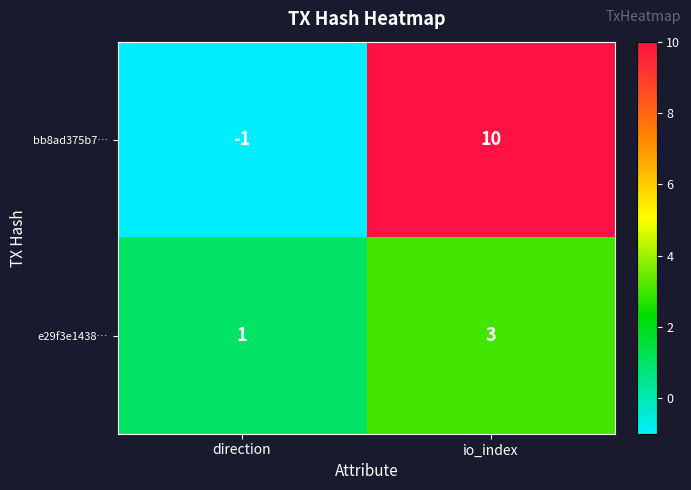

The value of bb8ad375b7… at direction is -1. True or false?

True